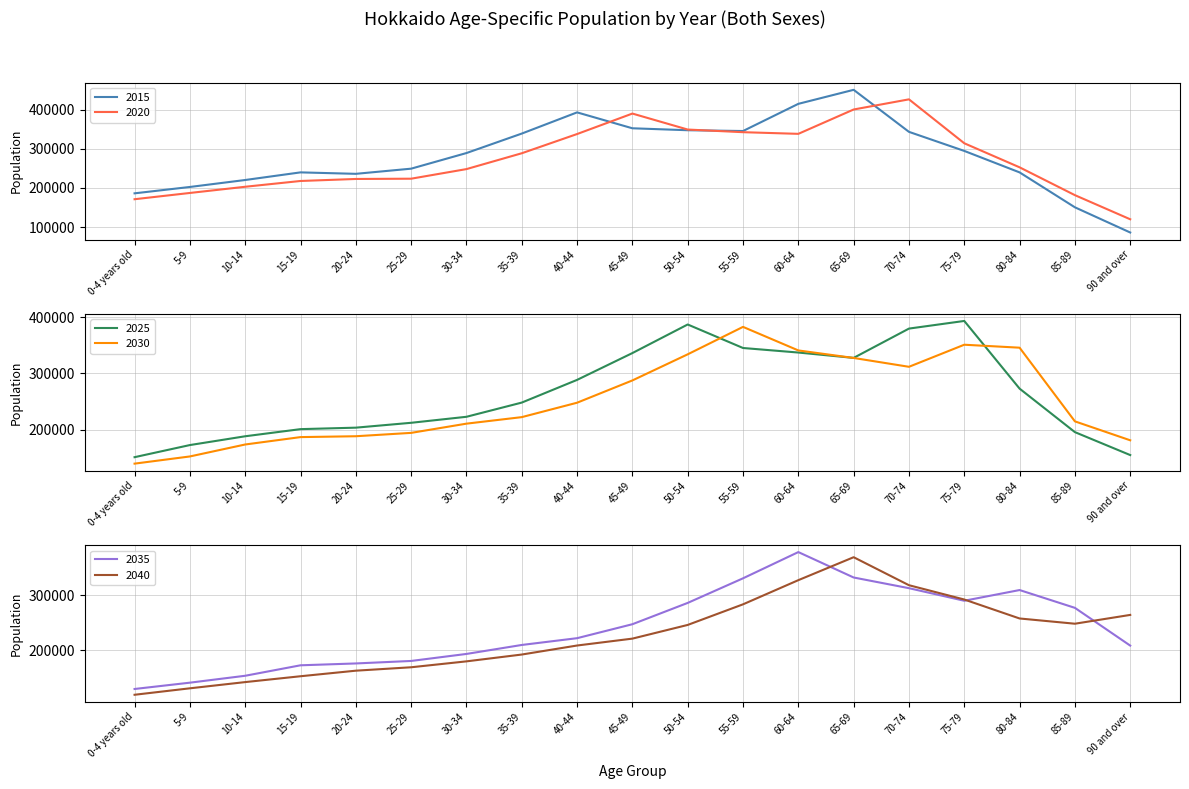

What is the total value across all series at 90 and over?

1014138